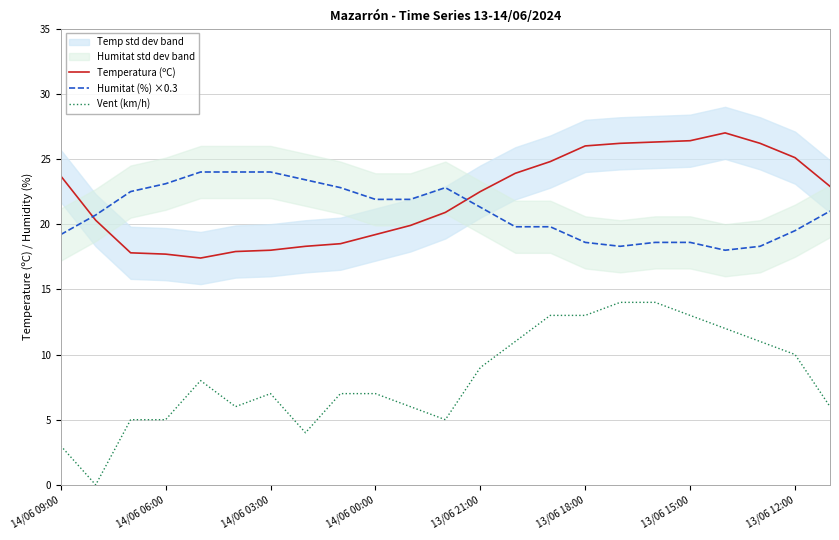

Is the value of Temperatura (ºC) at 14/06 09:00 greater than the value of Humitat (%) ×0.3 at 13/06 18:00?

Yes